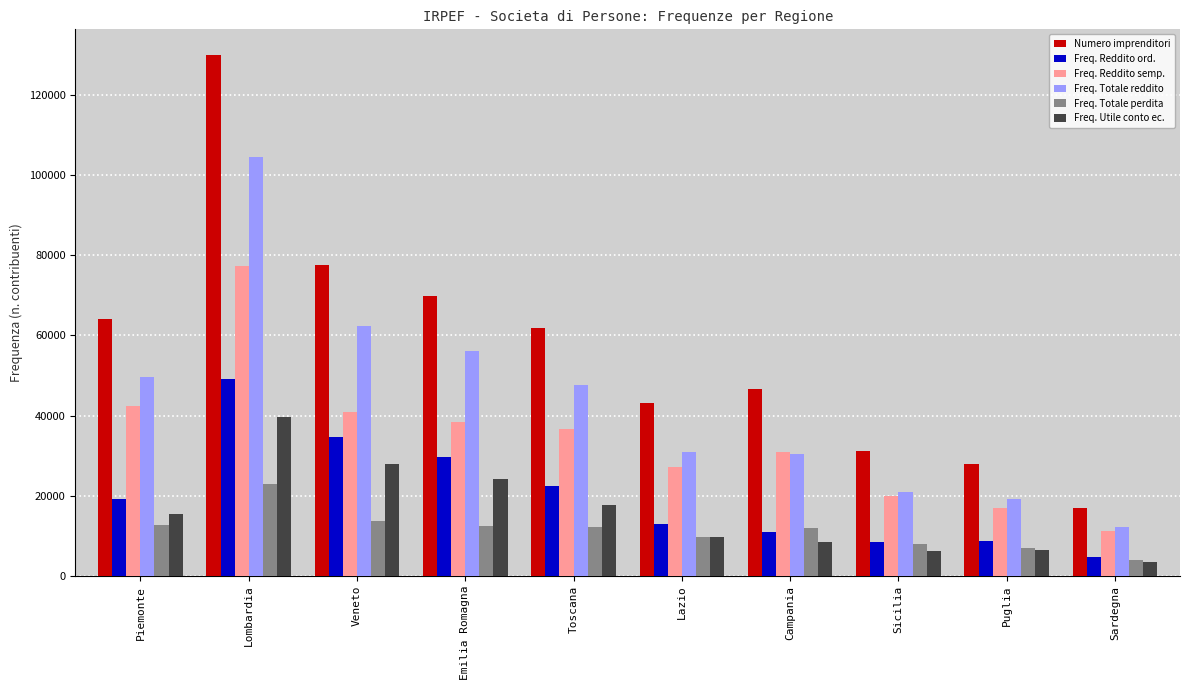

Read the Freq. Reddito semp. value at Emilia Romagna.

38334